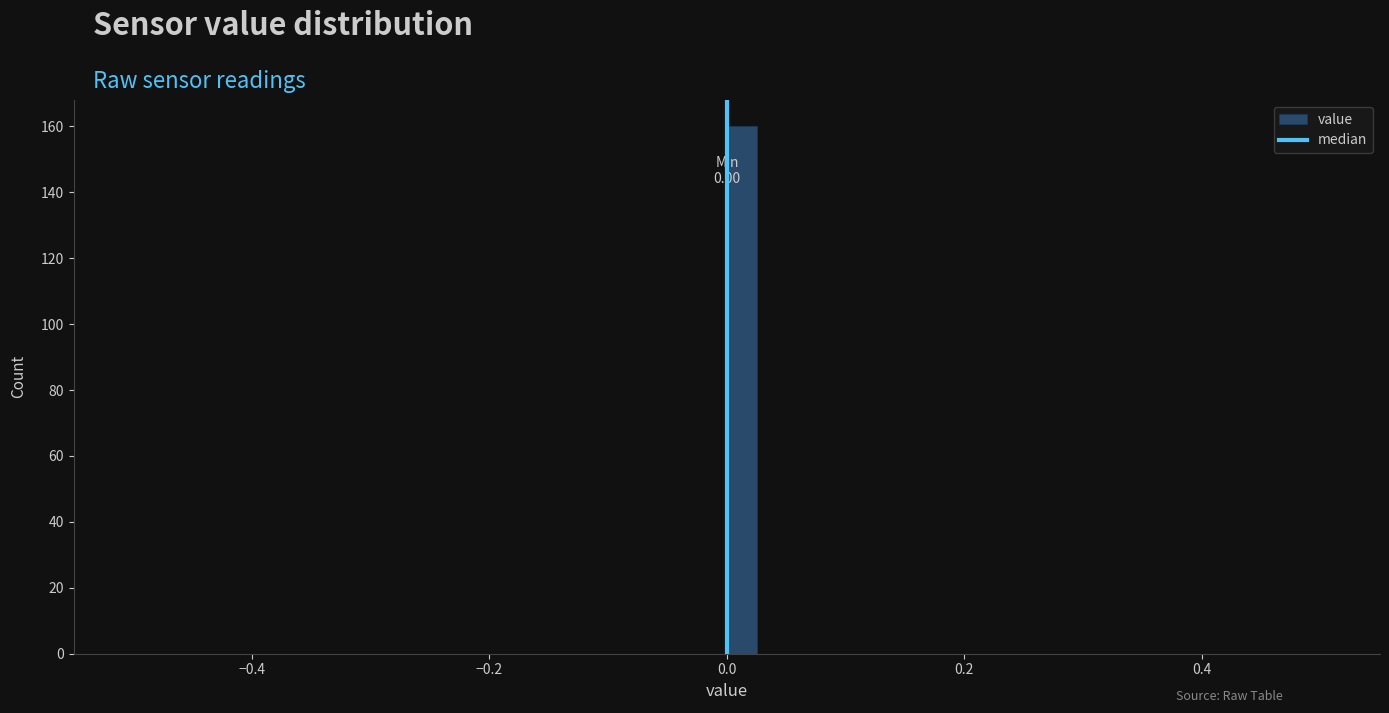

Read against the x-axis, roughly where is the centre of the tallest bar?

0.02